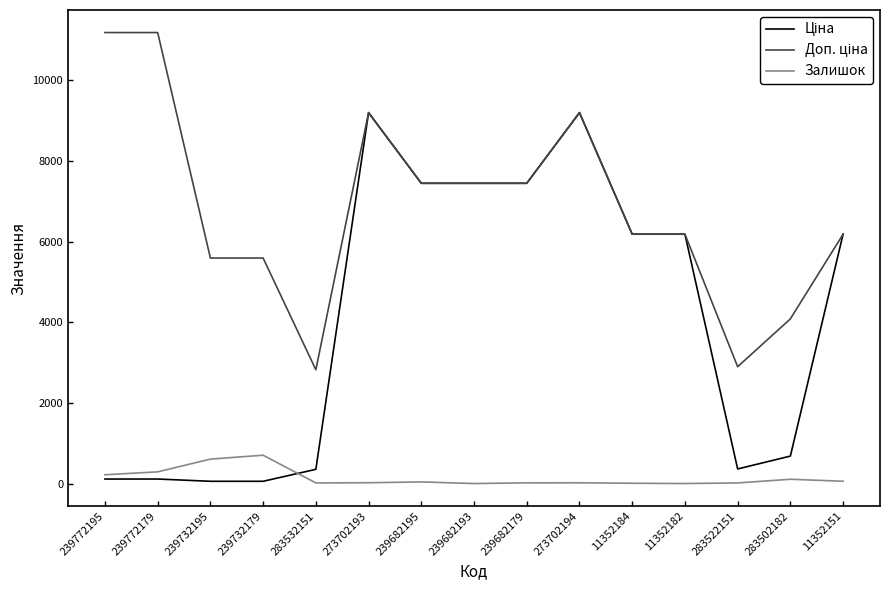

What is the highest value of the Залишок series?

702.0